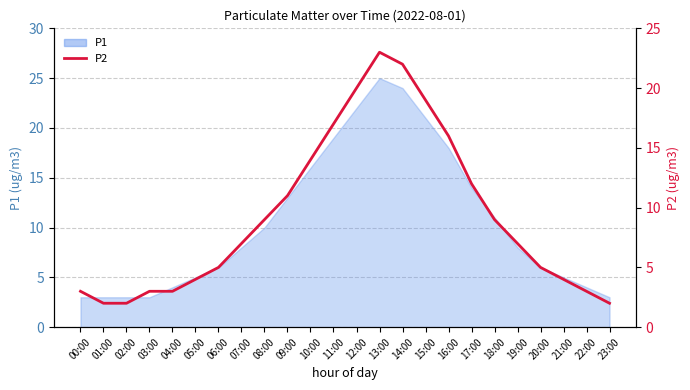

What is the difference between the maximum and minimum values?

21